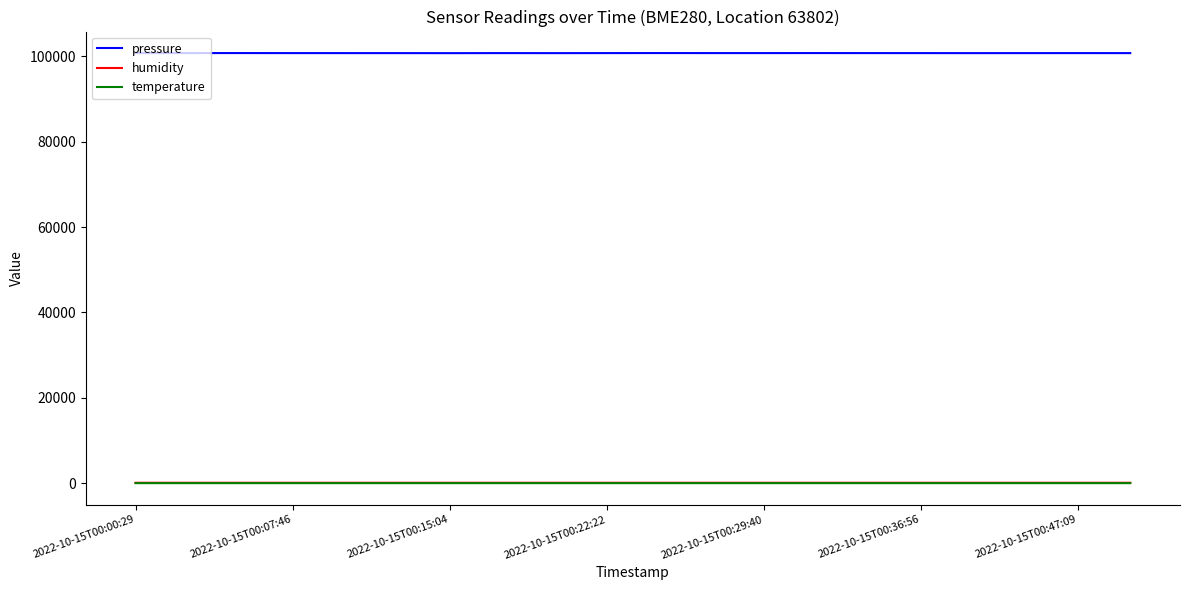

Does the chart have visible grid lines?

No